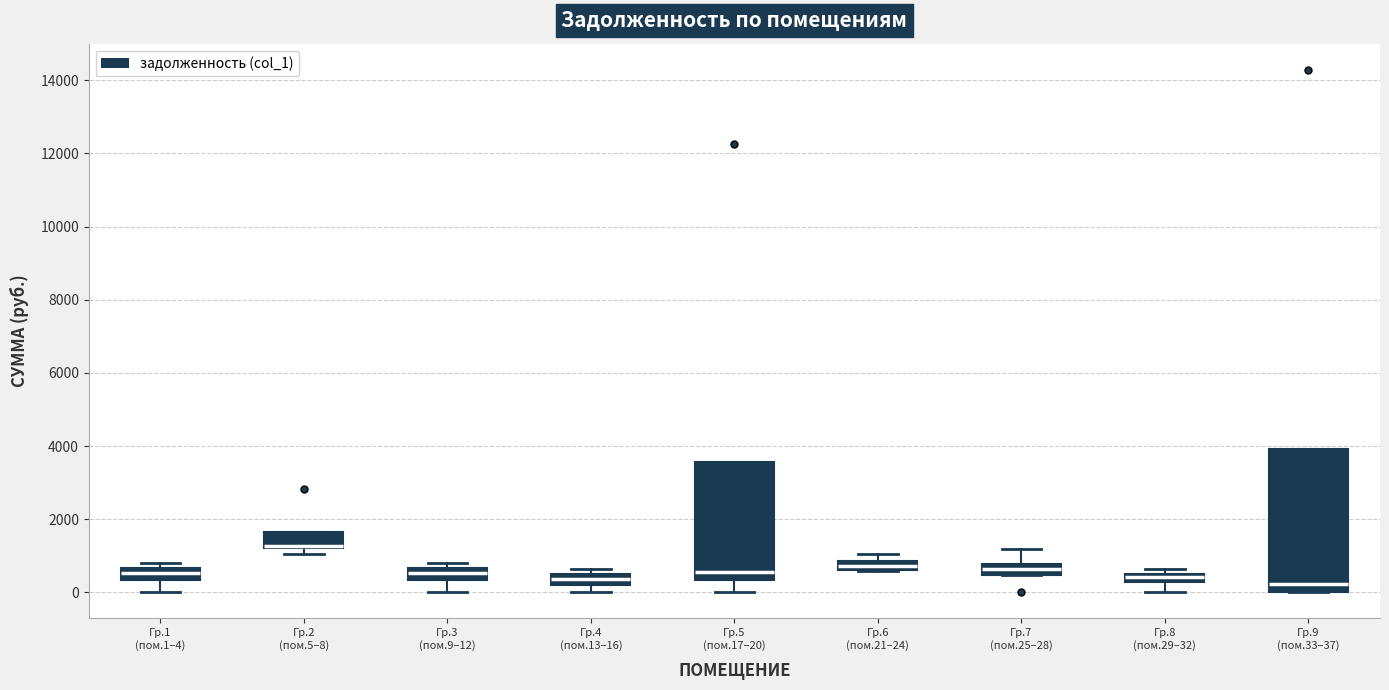

Where is the lower edge of the box for Гр.5 (пом.17–20) on the y-axis? The values are not printed on the chart, so give them approximately, as read against the axis.

400